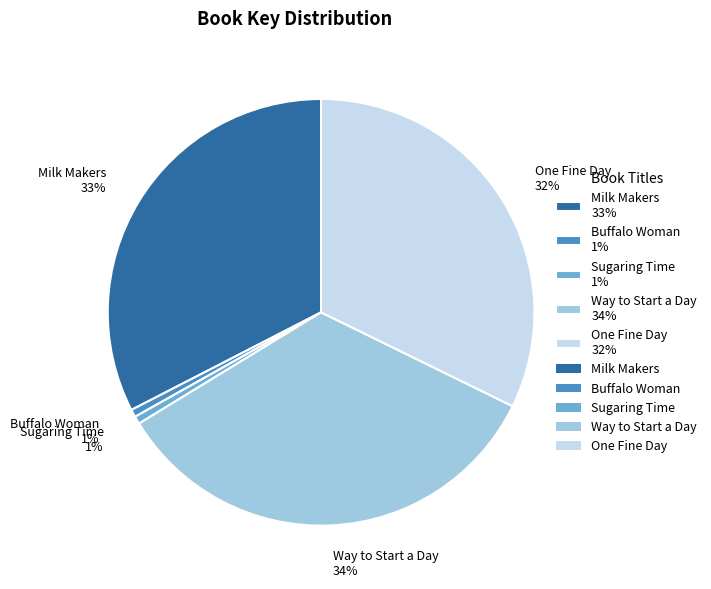

How many slices are in this pie chart?

5